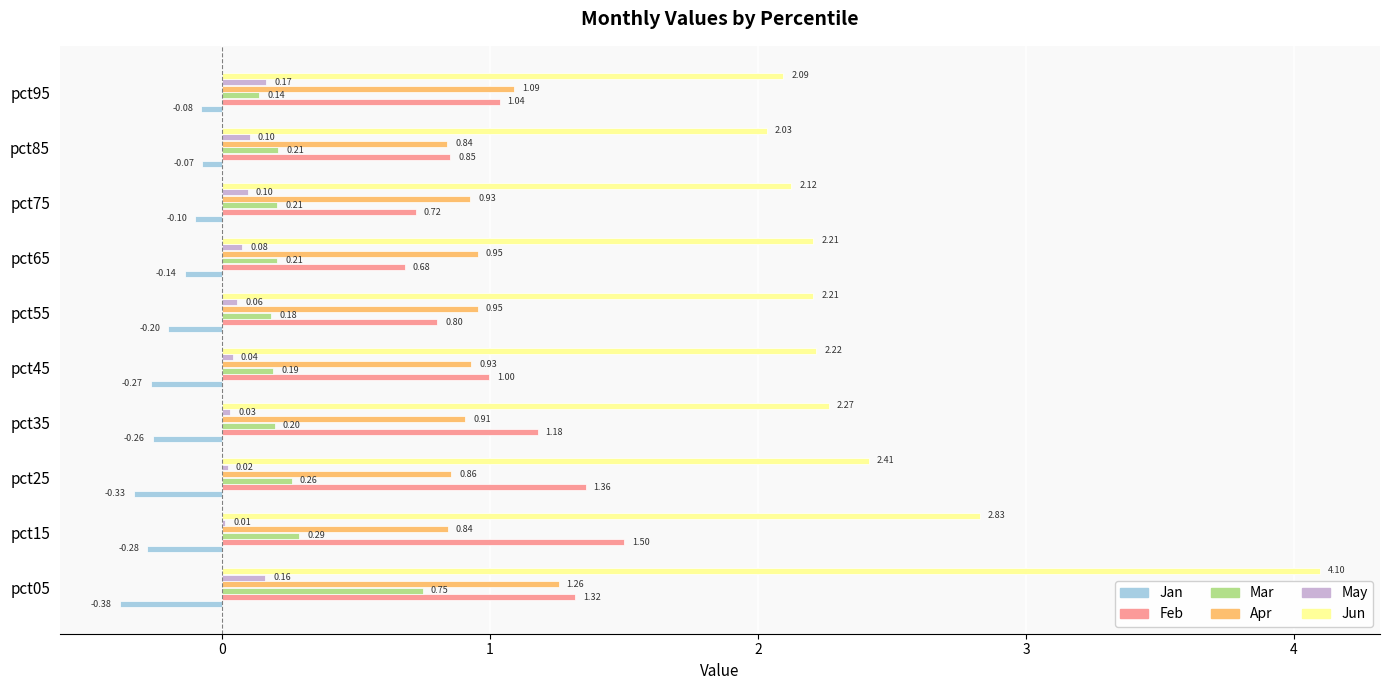

Is the value of Jan at pct25 greater than the value of Apr at pct35?

No